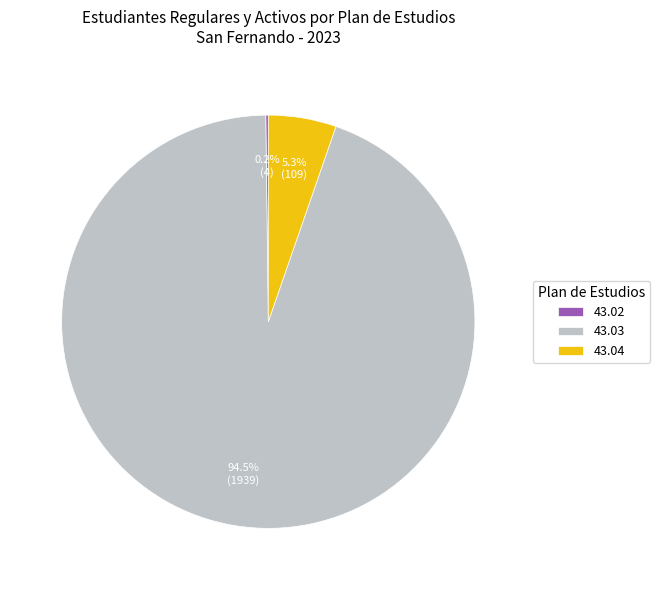

Is there any slice that represents more than half of the pie?

Yes